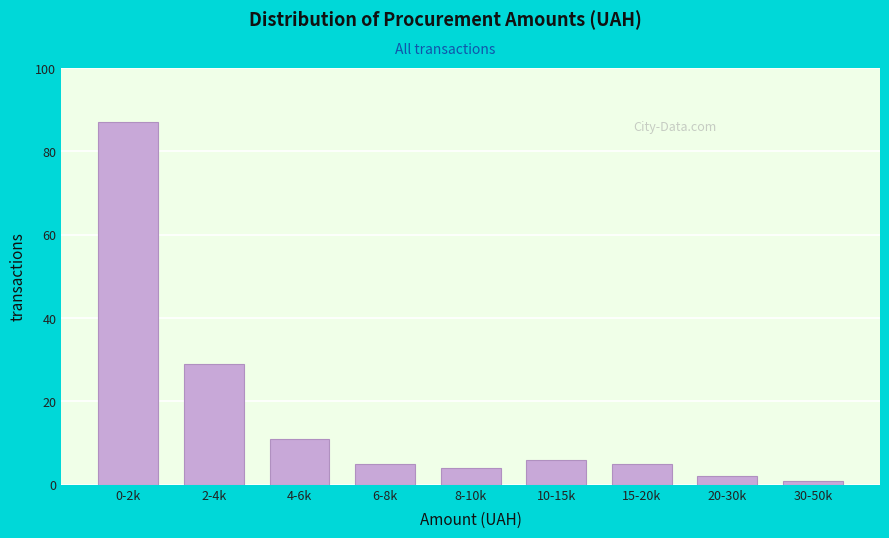

Reading left to right, what are all the values shown in this chart?

0-2k=87	2-4k=29	4-6k=11	6-8k=5	8-10k=4	10-15k=6	15-20k=5	20-30k=2	30-50k=1